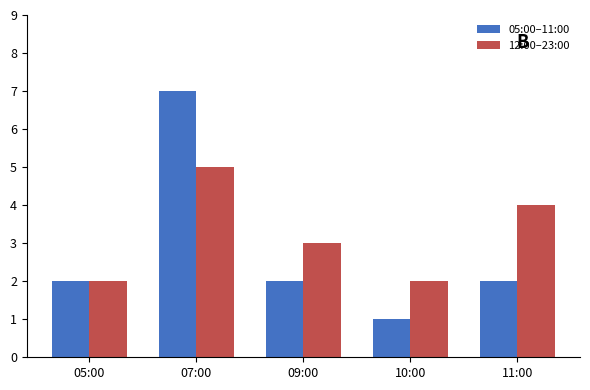

What is the label of the 2nd bar from the left?

07:00